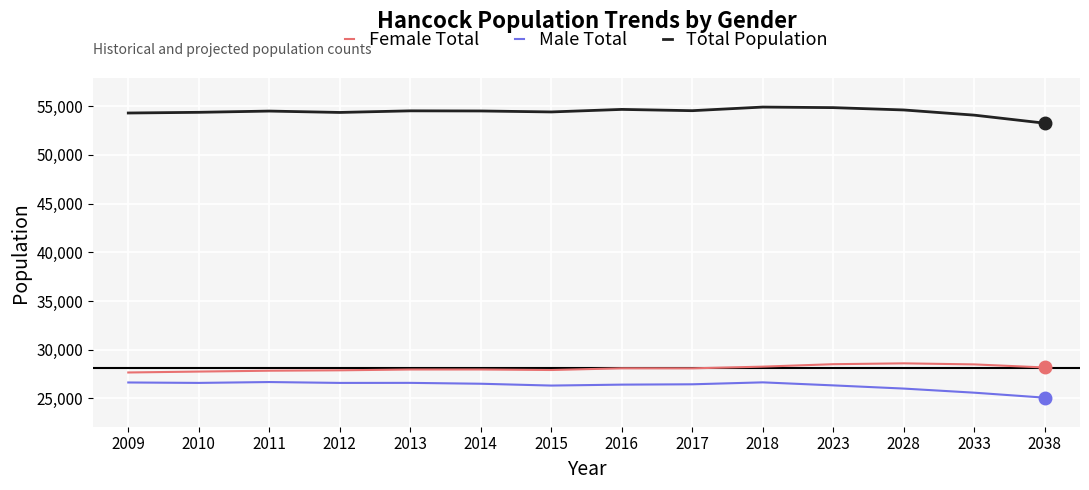

What is the difference between the maximum and second lowest values in the Total Population series?

830